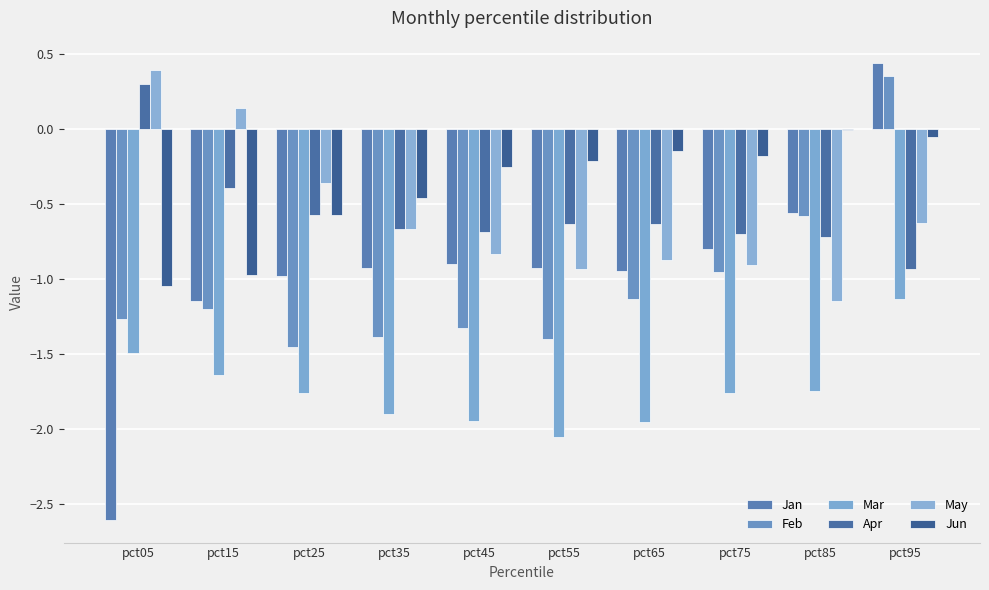

What is the difference between the highest and lowest values at pct25?

1.4